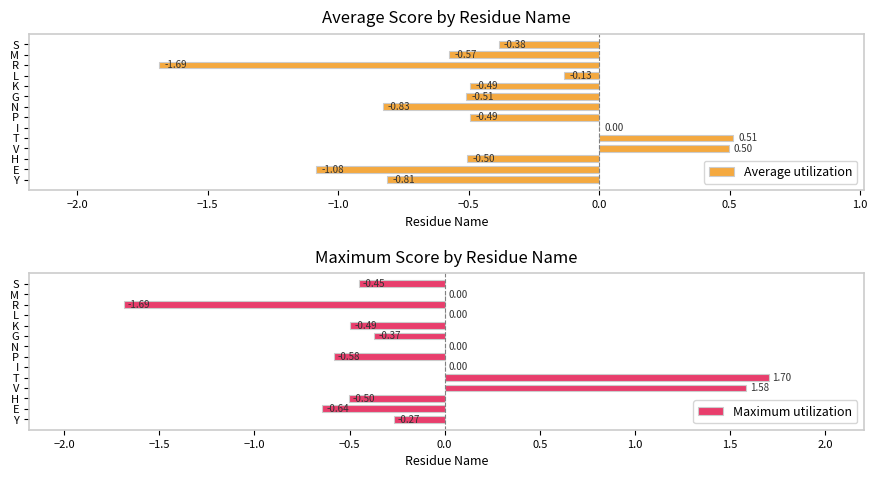

What is the sum of the Maximum utilization values at E and G?

-1.0